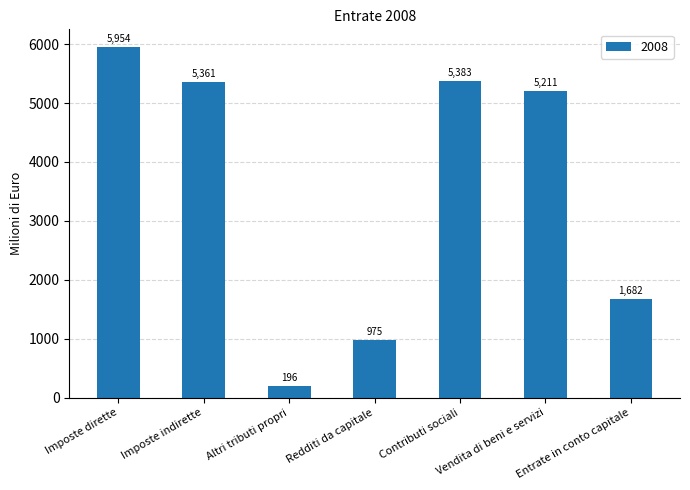

Approximately how many times larger is the value at Vendita di beni e servizi compared to Entrate in conto capitale?

3.1